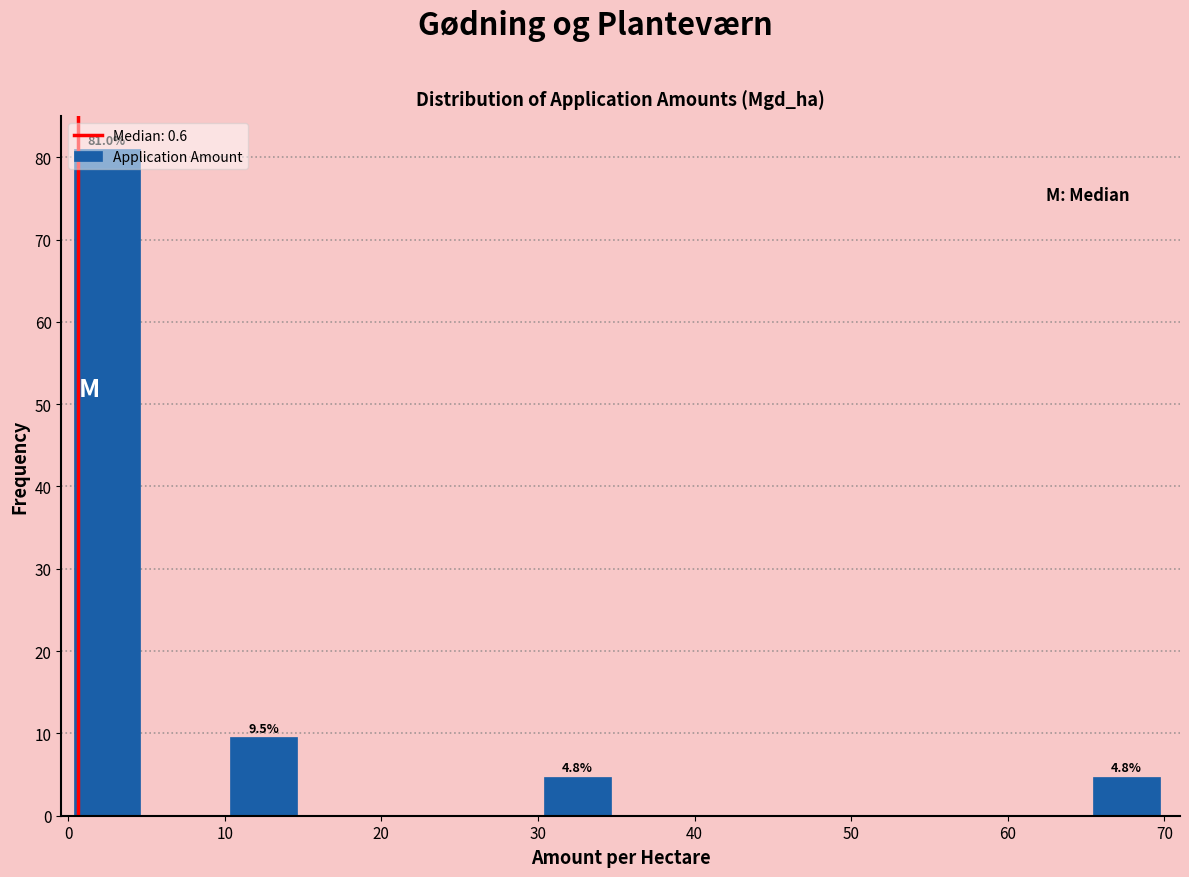

Over which range of the x-axis is the bar tallest?

0 to 5